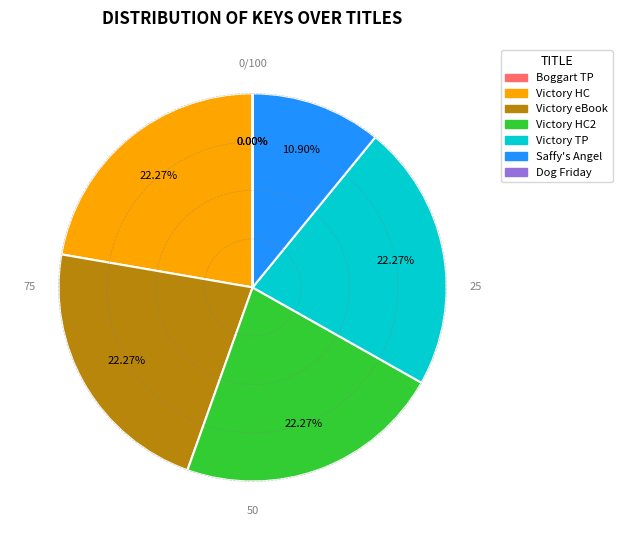

Does any single category account for the majority?

No